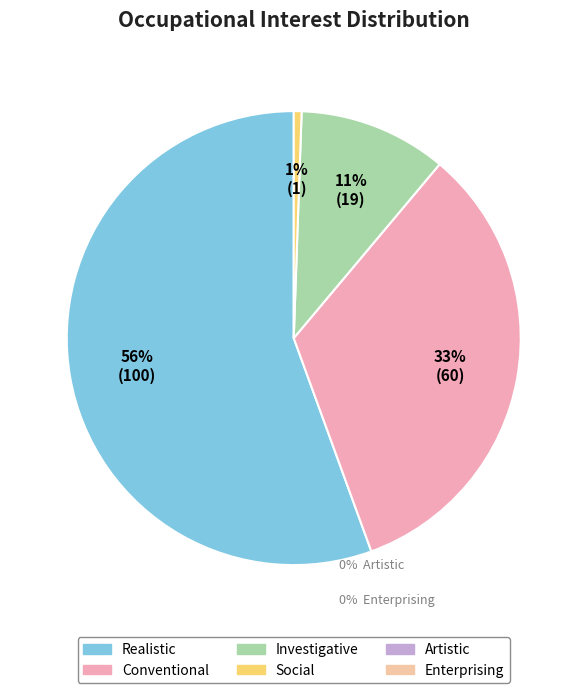

To the nearest percent, what is the average slice percentage?

25%